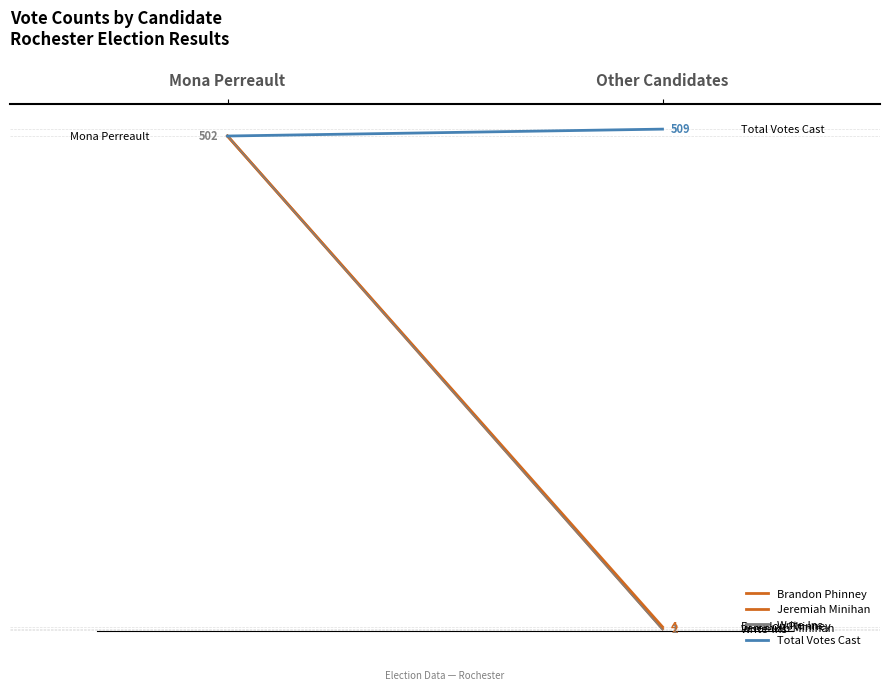

What is the sum of the Write-Ins values at Mona Perreault and Other Candidates?

503